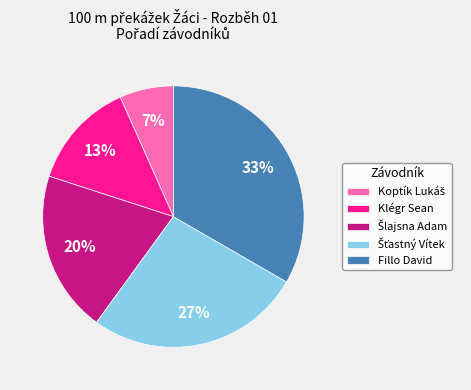

To the nearest percent, what is the average slice percentage?

20%